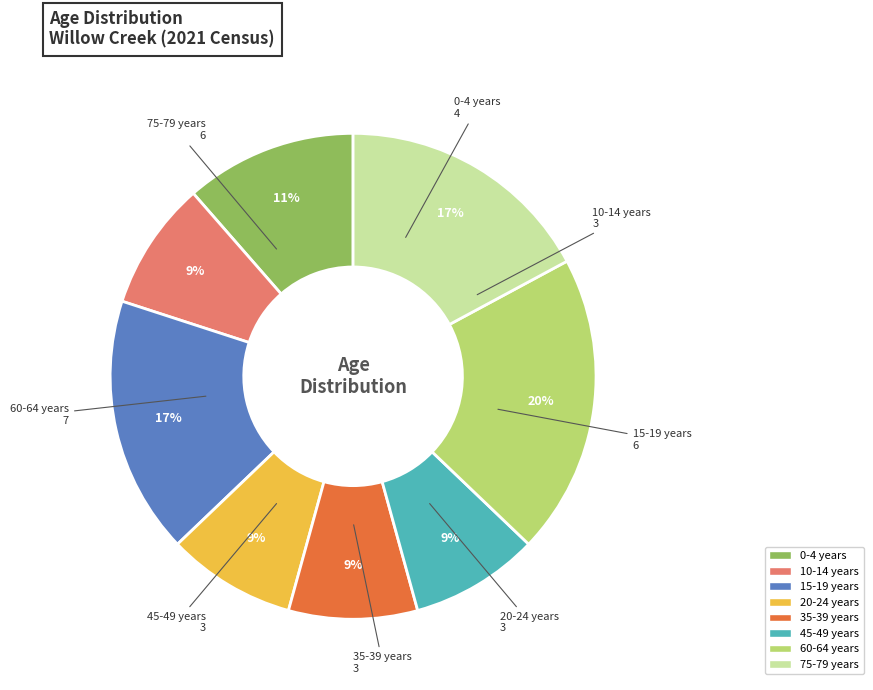

To the nearest percent, what is the difference between the largest and smallest slice percentages?

11%